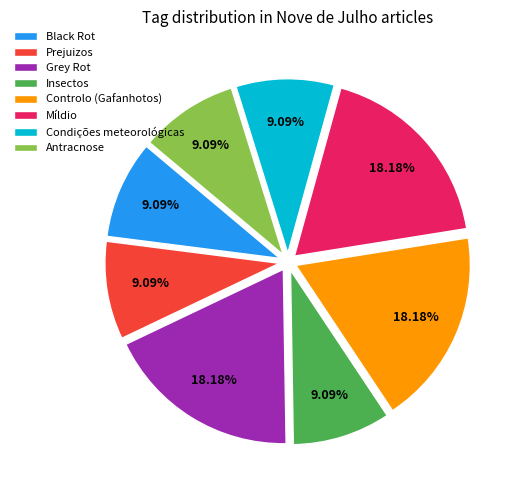

Is there any slice that represents more than half of the pie?

No